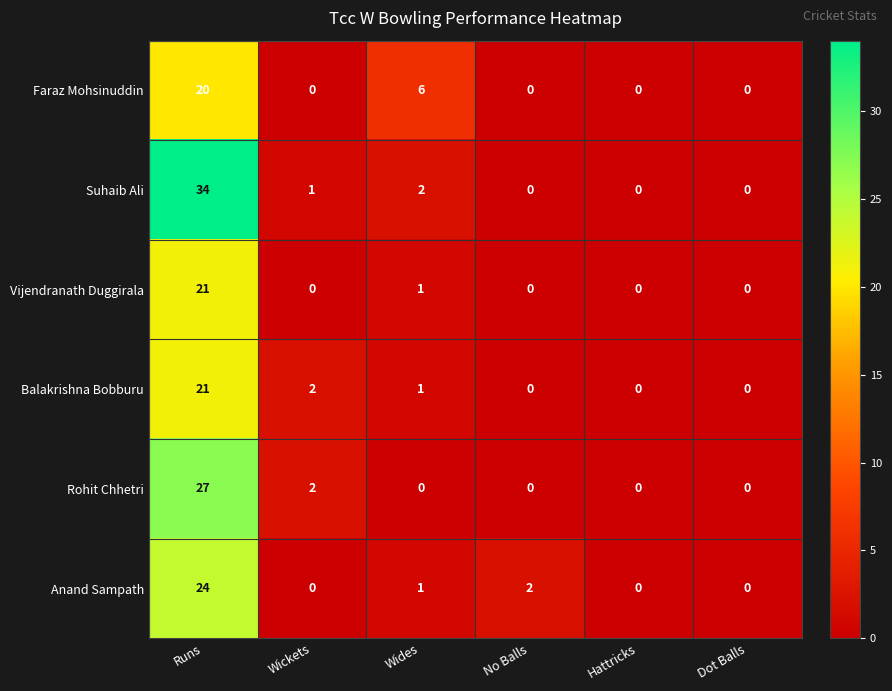

Count the number of categories in the chart.

6